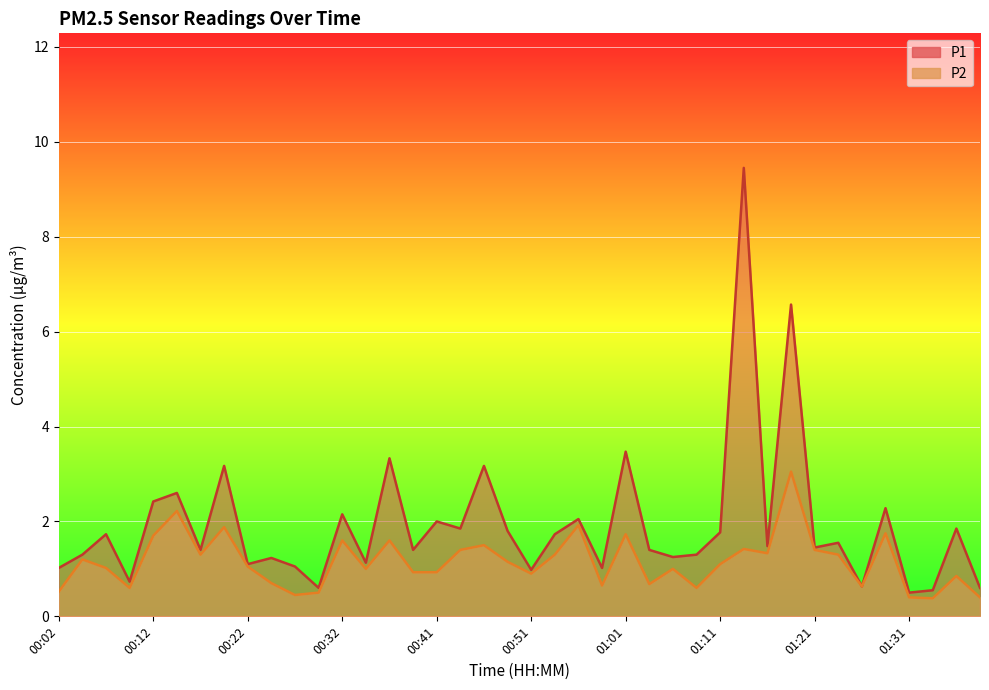

True or false: P1 and P2 intersect in this chart.

False